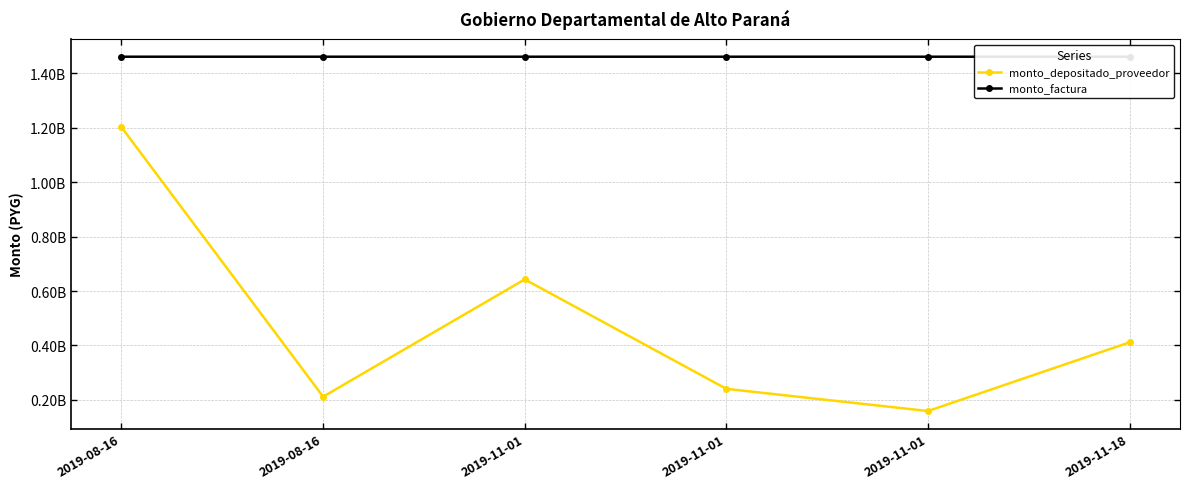

How many data points in monto_depositado_proveedor are above 411667034?

2